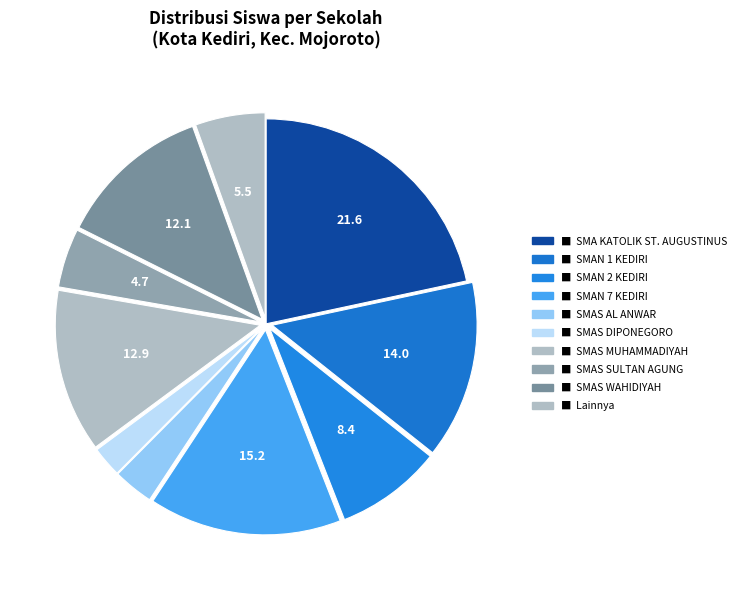

How many slices are in this pie chart?

10